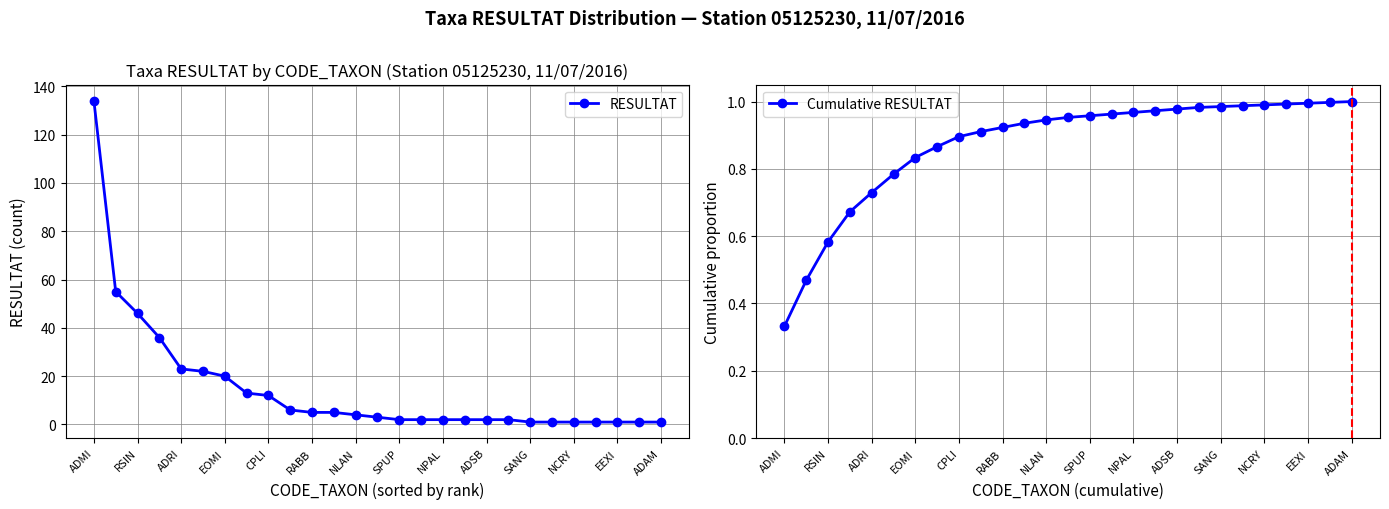

Rank the series by their maximum value, from highest to lowest.

RESULTAT, Cumulative RESULTAT